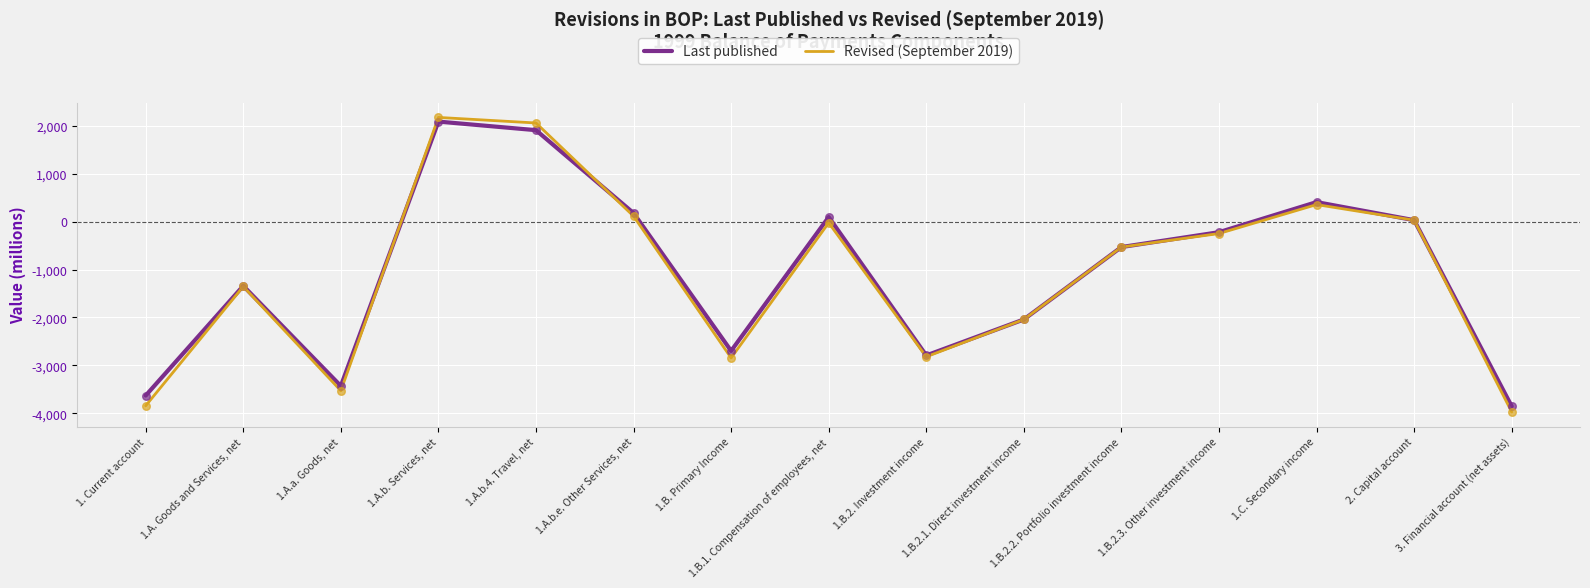

At which category is the sum across all series the highest?

1.A.b. Services, net